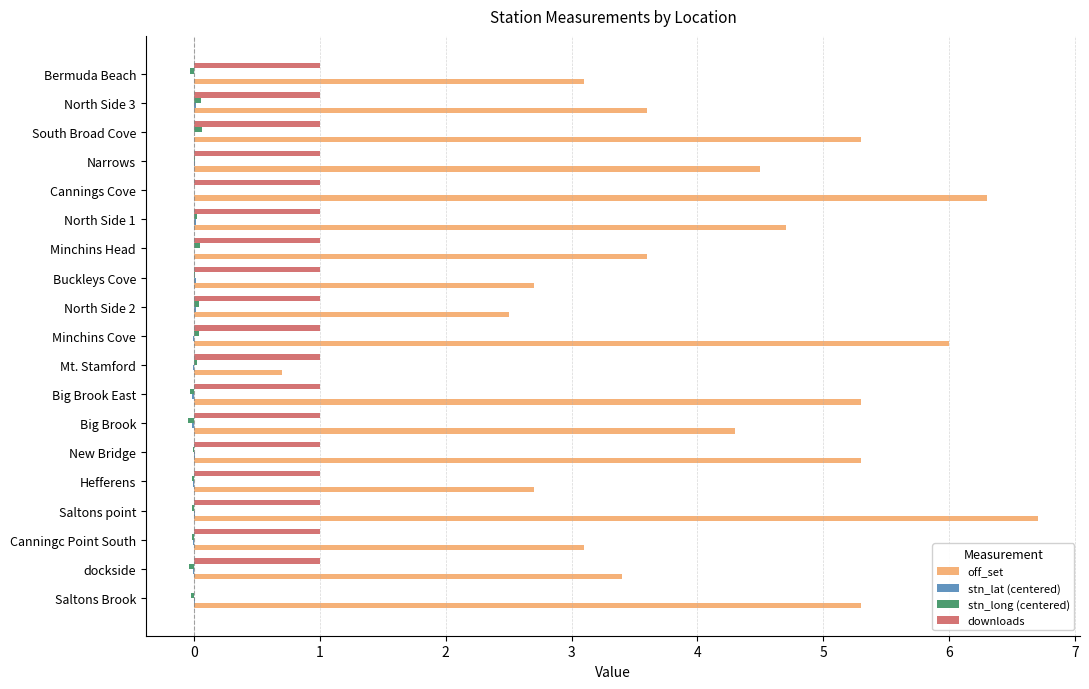

What is the maximum value for off_set?

6.7